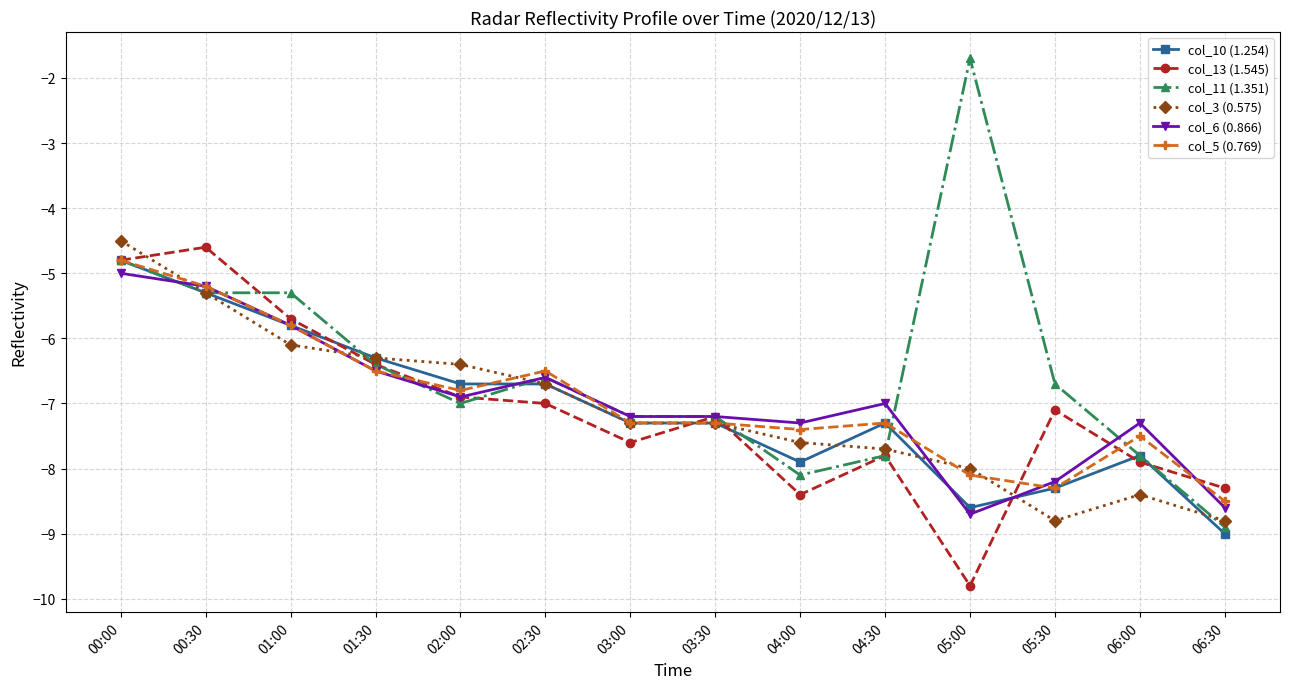

Between 03:30 and 06:00, which series saw the biggest shift?

col_3 (0.575)